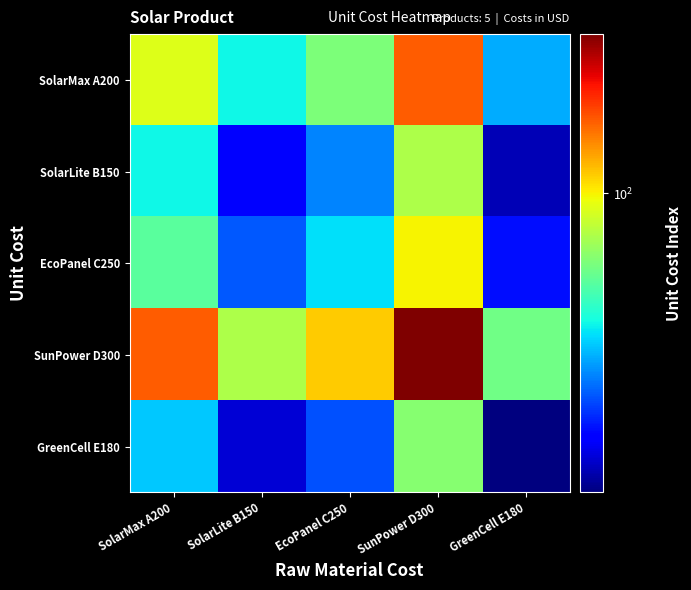

Between SolarLite B150 and GreenCell E180, which is larger?

SolarLite B150